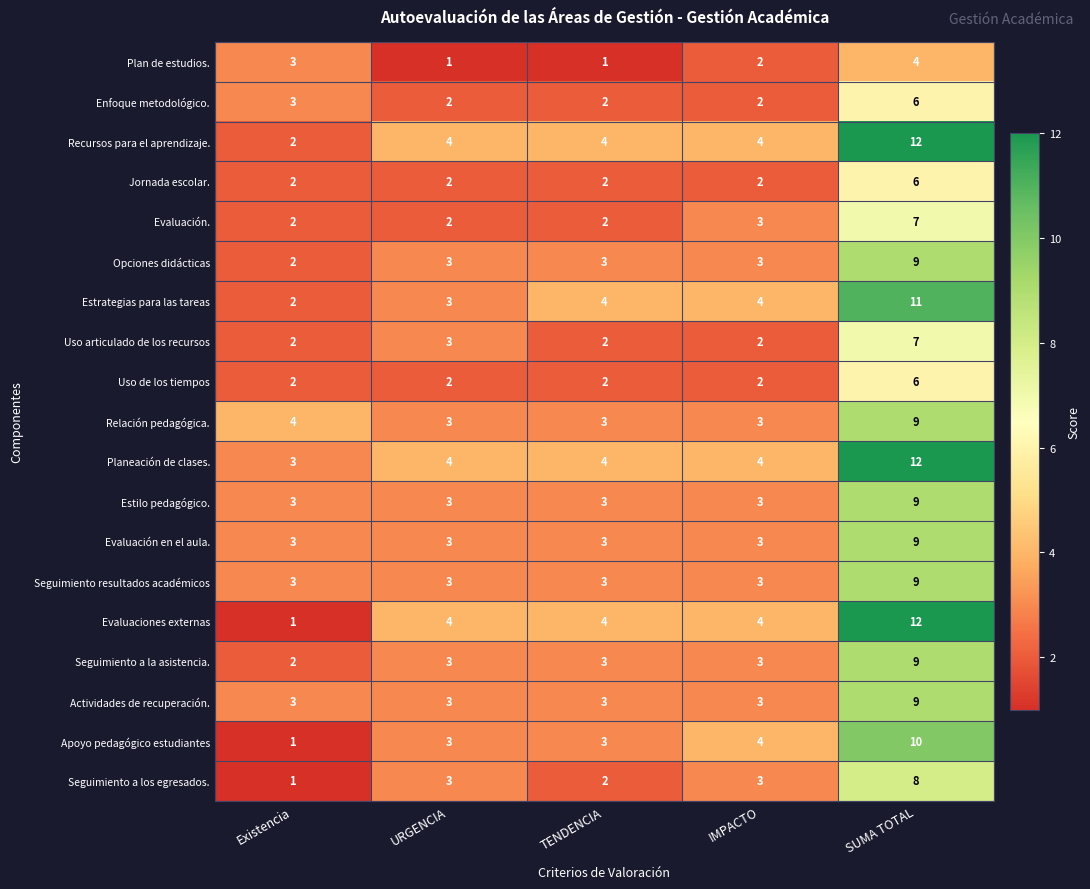

What is the total value across all series at SUMA TOTAL?

164